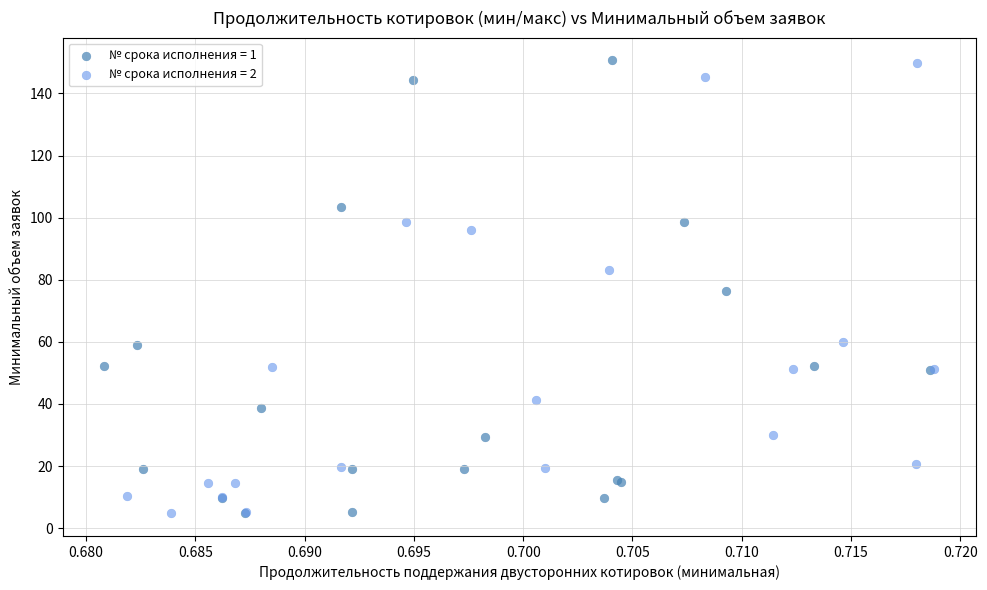

What are all the series names shown in the legend?

№ срока исполнения = 1, № срока исполнения = 2